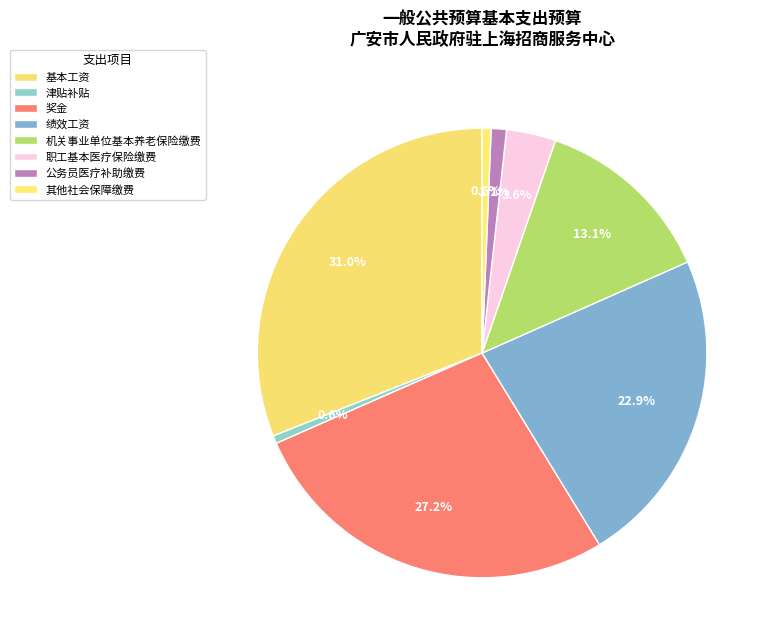

Which has a higher value, 机关事业单位基本养老保险缴费 or 基本工资?

基本工资